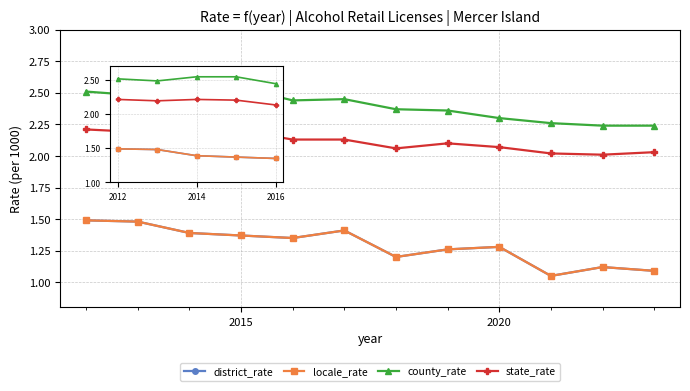

Does the chart have visible grid lines?

Yes